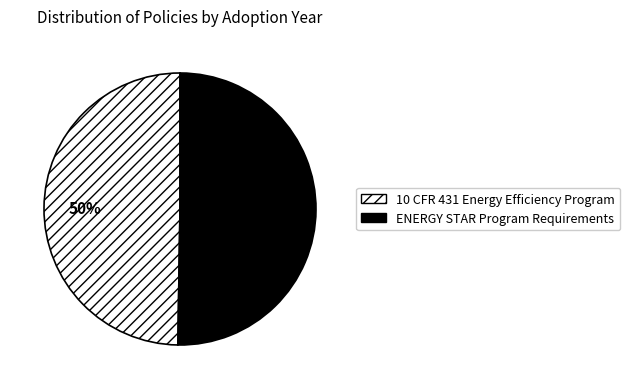

The 10 CFR 431 Energy Efficiency Program slice represents 50% of the pie. True or false?

True